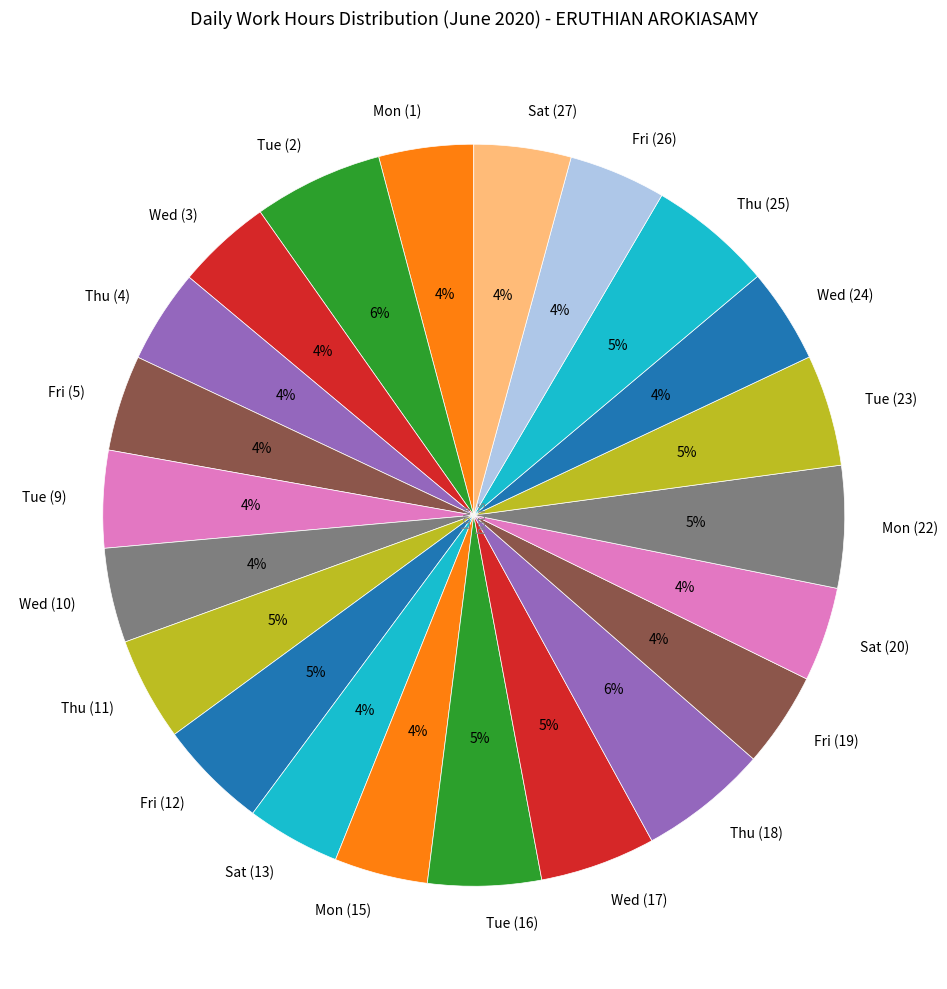

What percentage is the Wed (10) slice, to the nearest percent?

4%